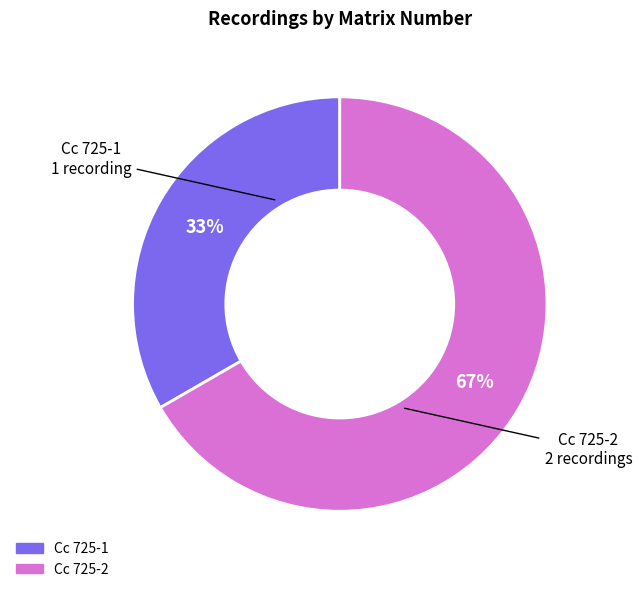

Combined, do Cc 725-1 and Cc 725-2 account for over 50%?

Yes